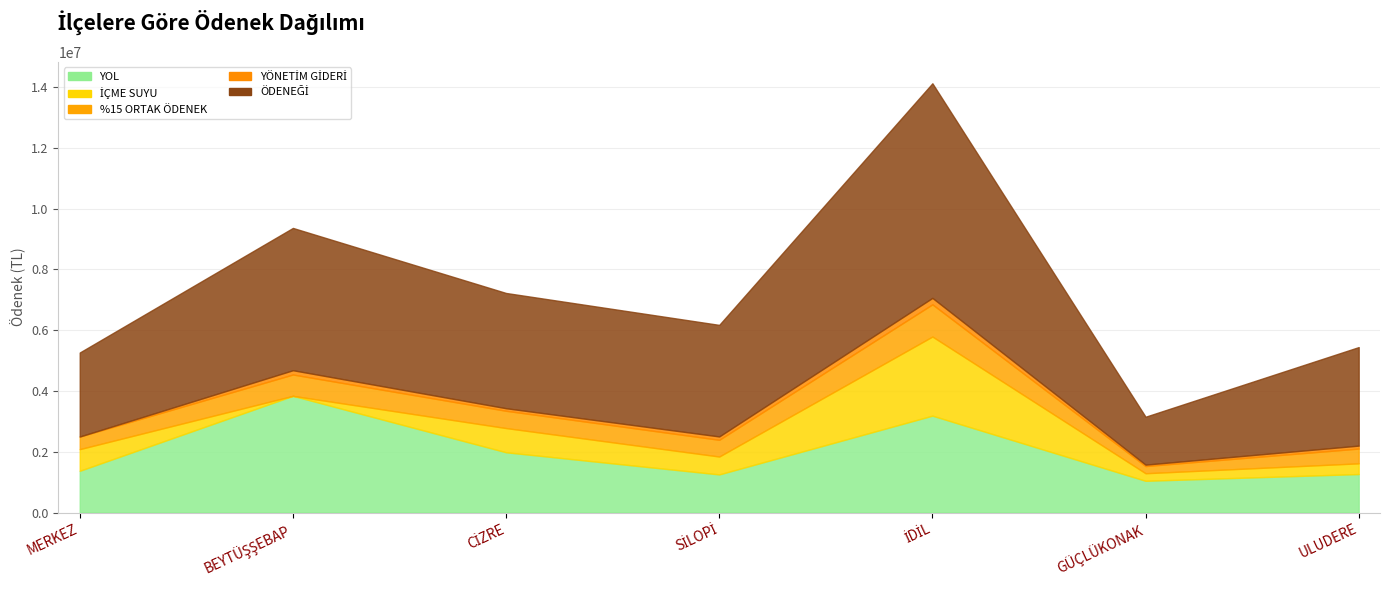

What is the label of the 2nd point from the left?

BEYTÜŞŞEBAP